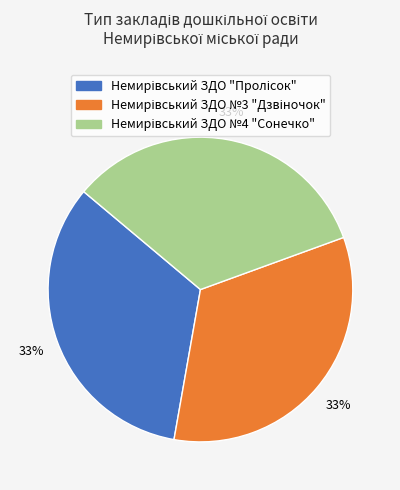

Is there a majority slice in this chart?

No